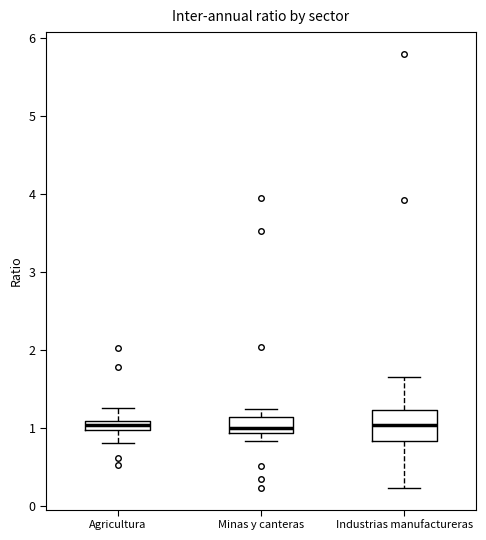

Where does the upper whisker of the box for Industrias manufactureras end on the y-axis? The values are not printed on the chart, so give them approximately, as read against the axis.

1.7